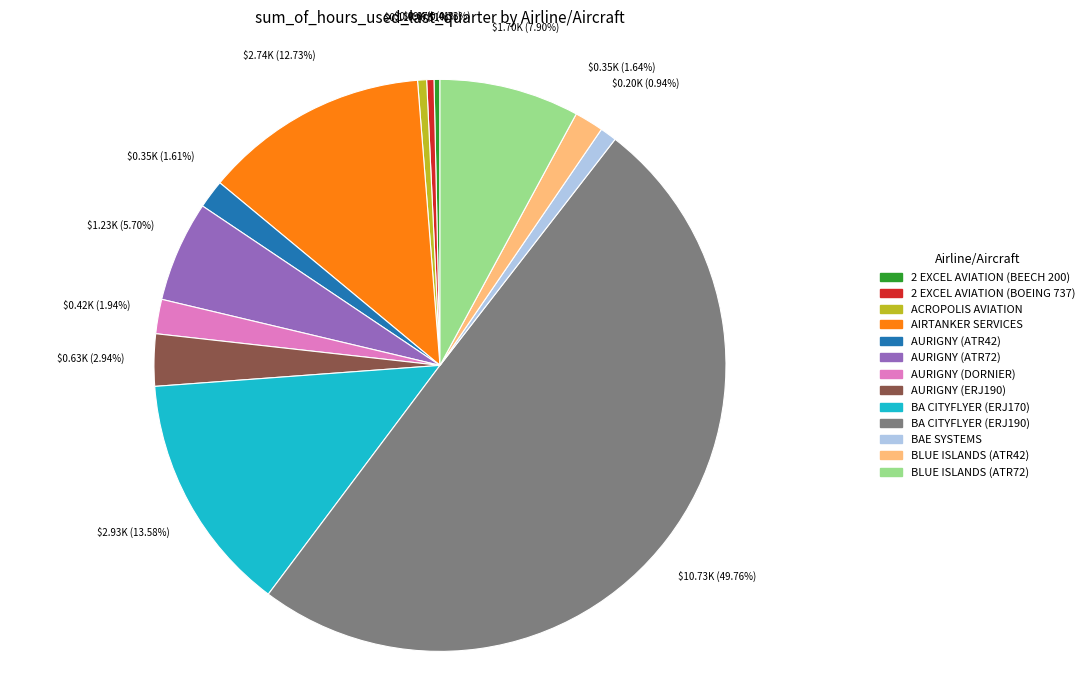

To the nearest percent, what is the combined percentage of 2 EXCEL AVIATION (BEECH 200) and AURIGNY (ERJ190)?

3%